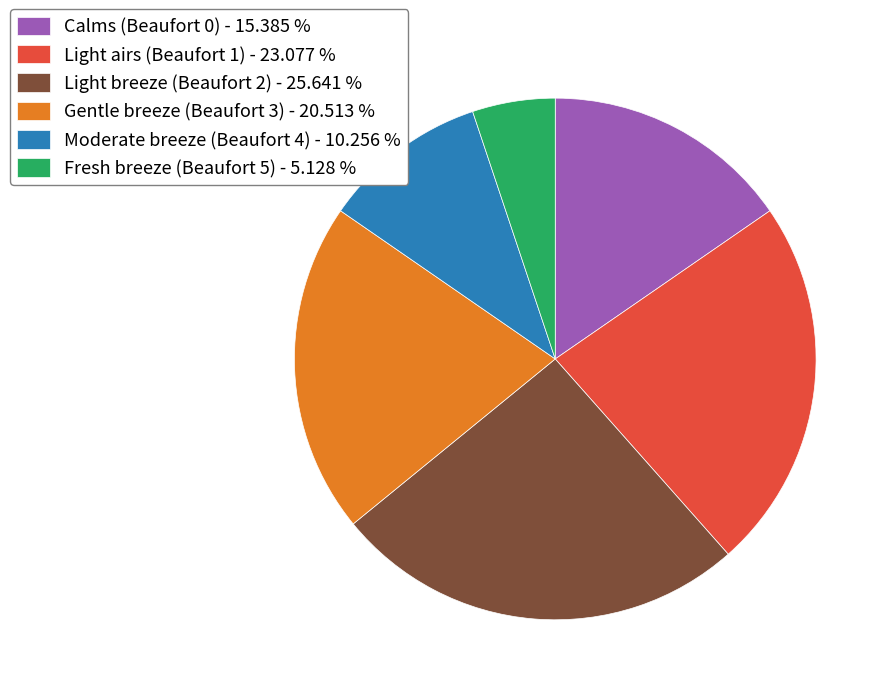

Rank the categories by value from lowest to highest.

Fresh breeze (Beaufort 5), Moderate breeze (Beaufort 4), Calms (Beaufort 0), Gentle breeze (Beaufort 3), Light airs (Beaufort 1), Light breeze (Beaufort 2)